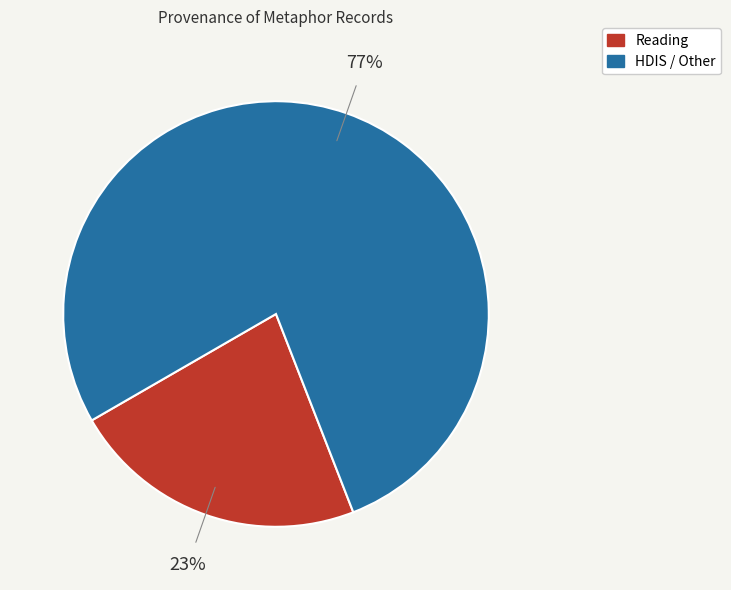

To the nearest percent, what is the average slice percentage?

50%